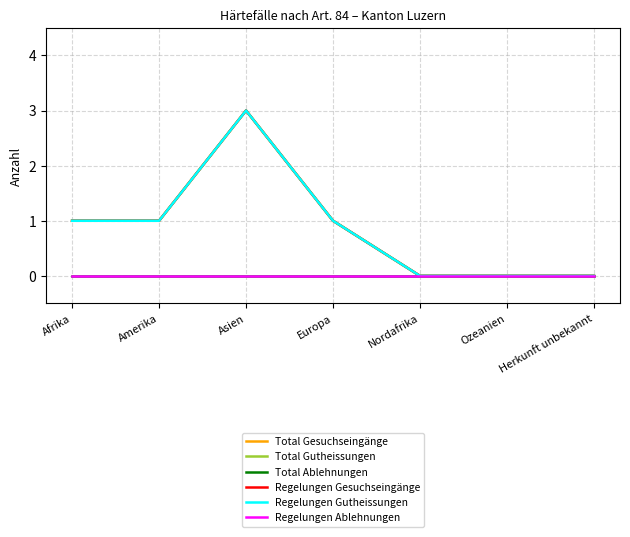

Which category has the lowest value across all series?

Nordafrika